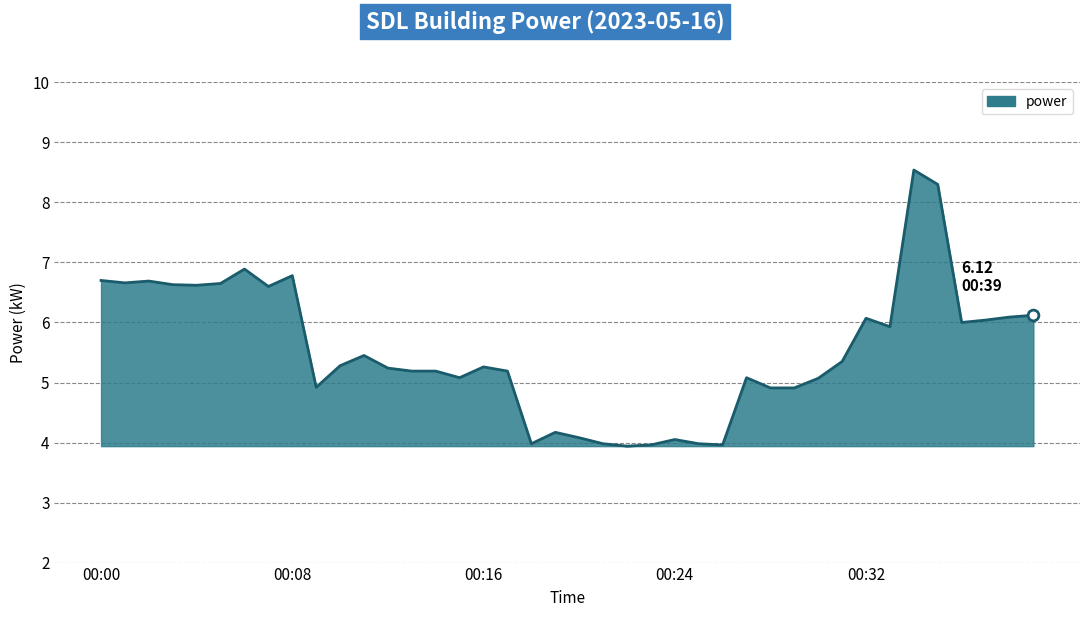

What is the maximum value shown in the chart?

8.5